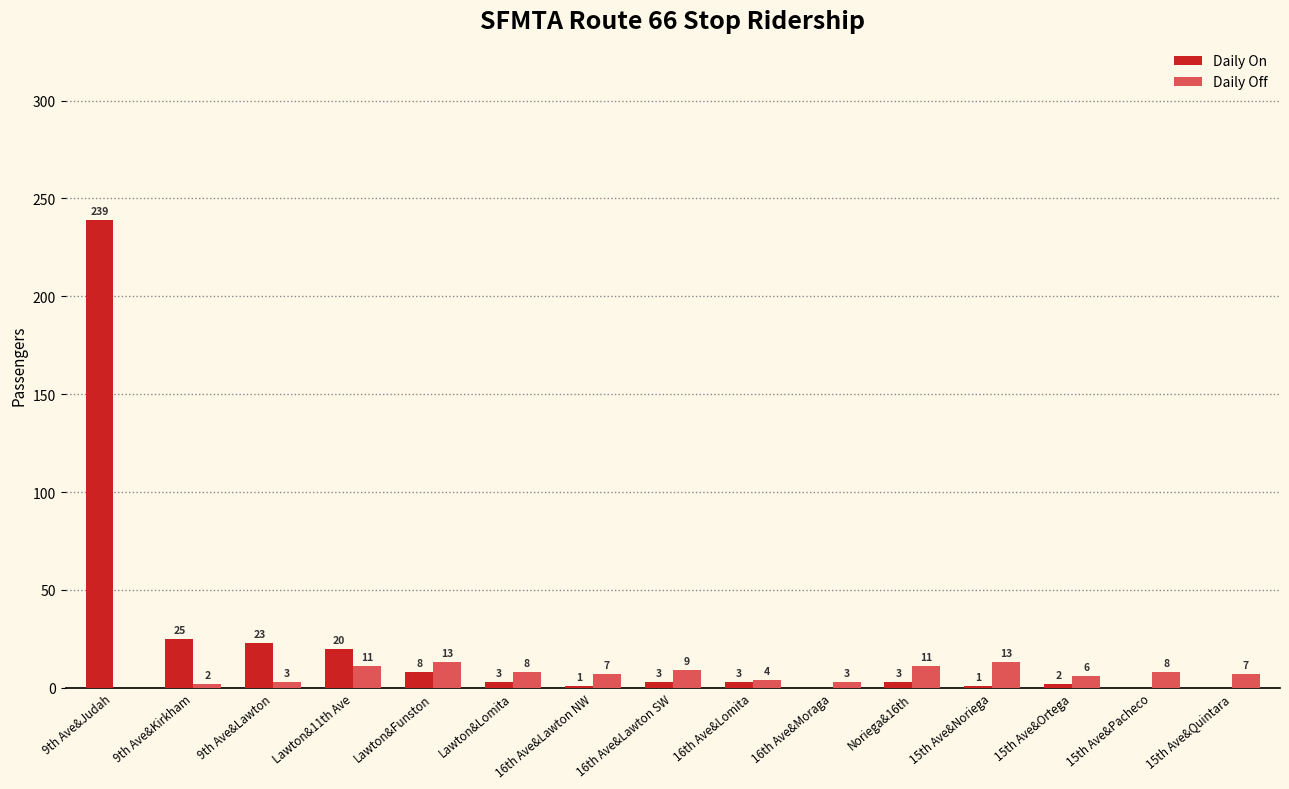

Reading left to right, list all the values displayed in this chart.

Daily On: 9th Ave&Judah=239	9th Ave&Kirkham=25	9th Ave&Lawton=23	Lawton&11th Ave=20	Lawton&Funston=8	Lawton&Lomita=3	16th Ave&Lawton NW=1	16th Ave&Lawton SW=3	16th Ave&Lomita=3	16th Ave&Moraga=0	Noriega&16th=3	15th Ave&Noriega=1	15th Ave&Ortega=2	15th Ave&Pacheco=0	15th Ave&Quintara=0
Daily Off: 9th Ave&Judah=0	9th Ave&Kirkham=2	9th Ave&Lawton=3	Lawton&11th Ave=11	Lawton&Funston=13	Lawton&Lomita=8	16th Ave&Lawton NW=7	16th Ave&Lawton SW=9	16th Ave&Lomita=4	16th Ave&Moraga=3	Noriega&16th=11	15th Ave&Noriega=13	15th Ave&Ortega=6	15th Ave&Pacheco=8	15th Ave&Quintara=7